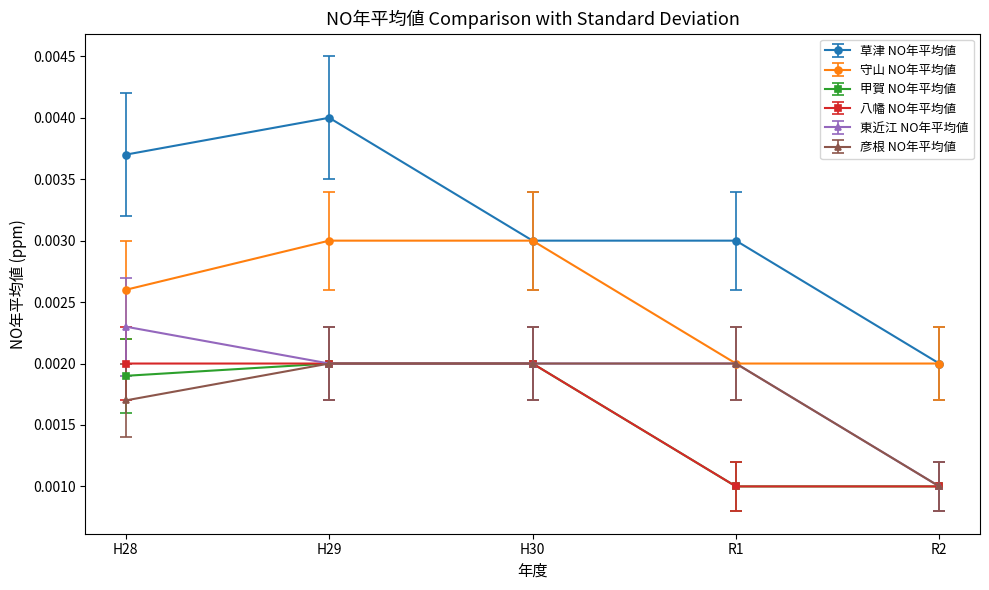

Which series has the largest total across all categories?

草津 NO年平均値